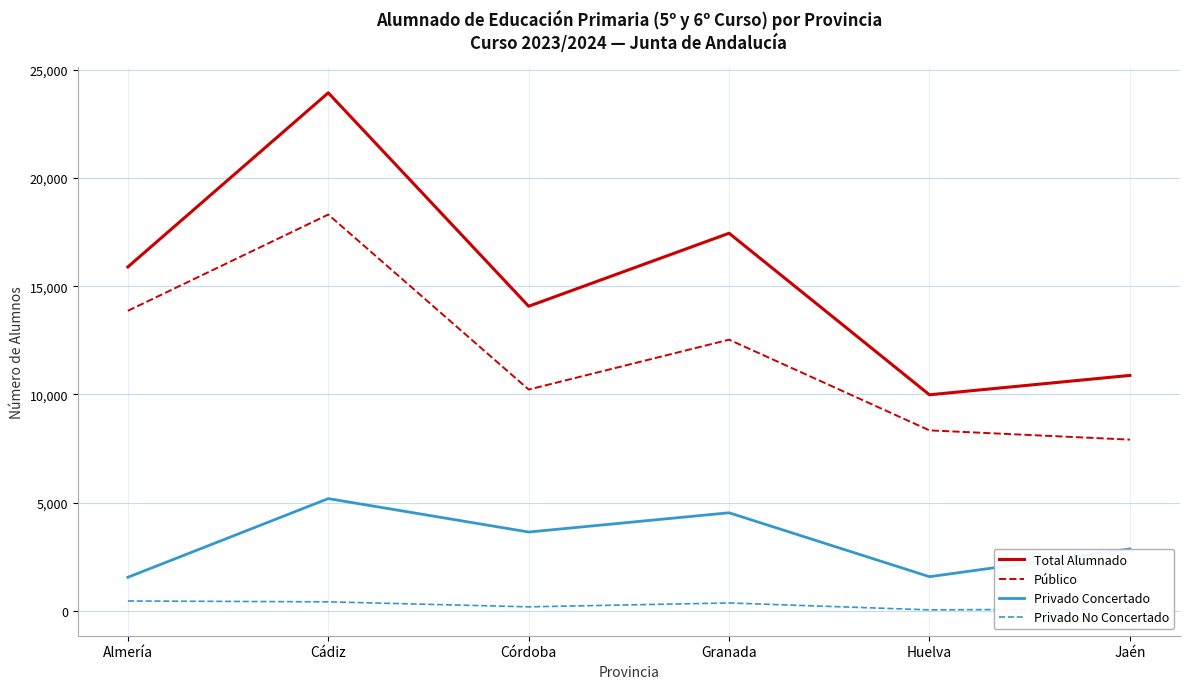

At which label is Privado Concertado closest to 3377?

Córdoba